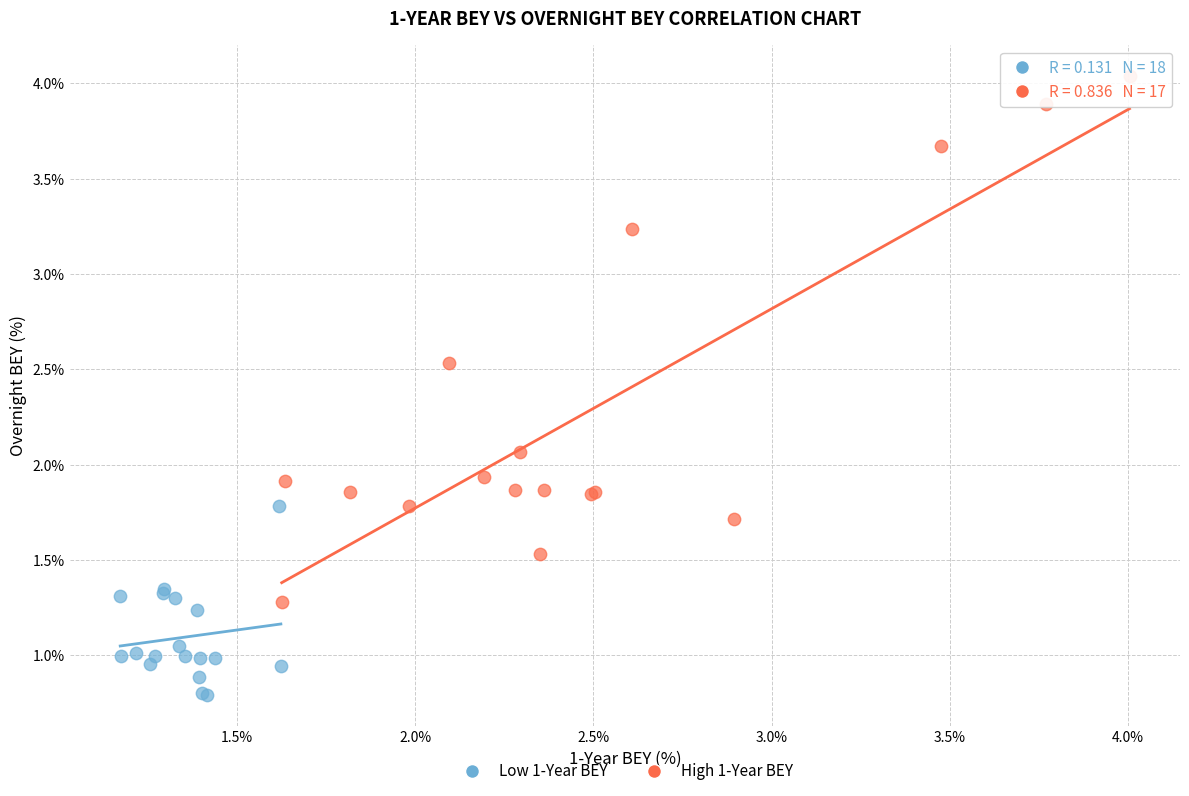

Which series has the widest spread of Y values?

High 1-Year BEY